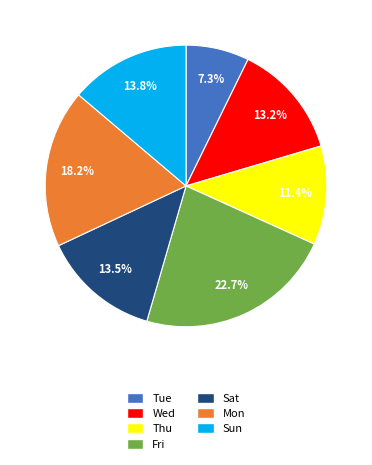

Does Sun represent more than half of the total?

No